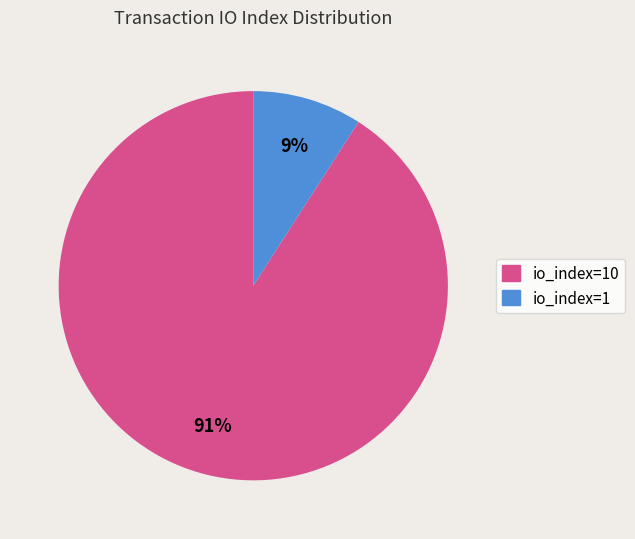

Which slice is the smallest?

io_index=1